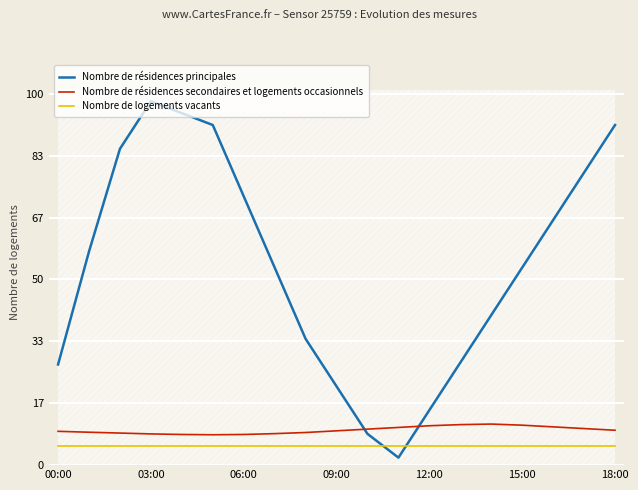

The value of Nombre de résidences principales at 15:00 is 36.2. True or false?

False